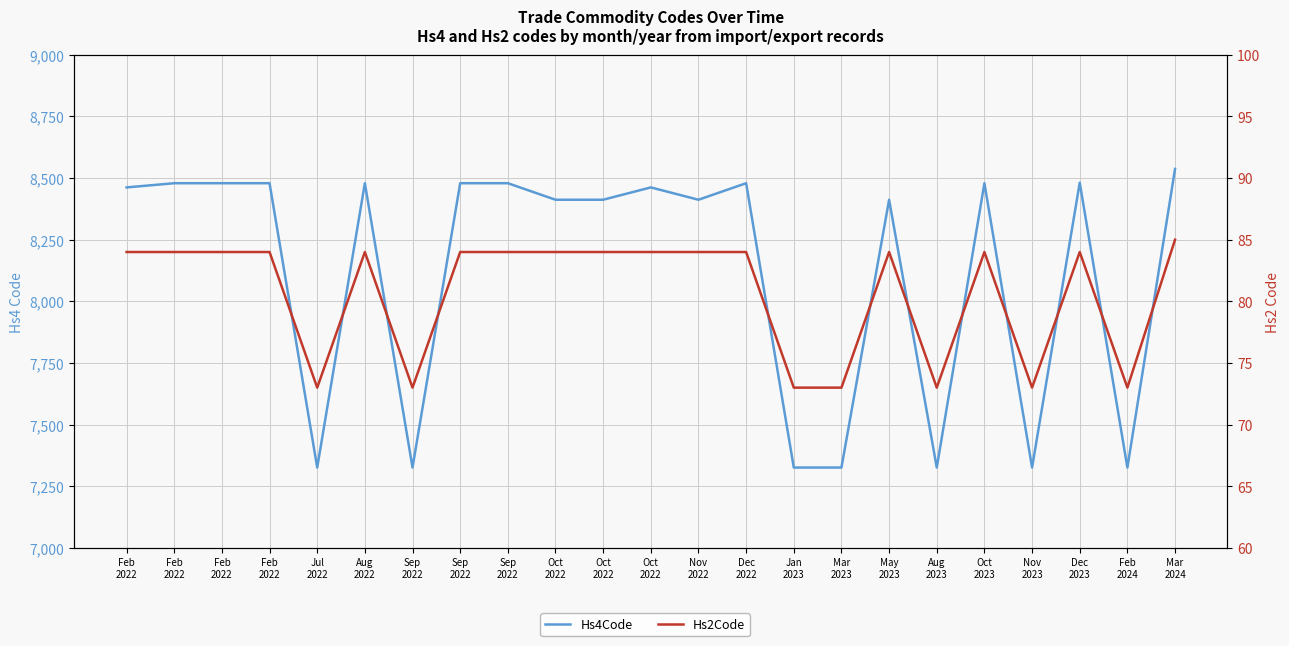

Rank the series by their average value, from lowest to highest.

Hs2Code, Hs4Code